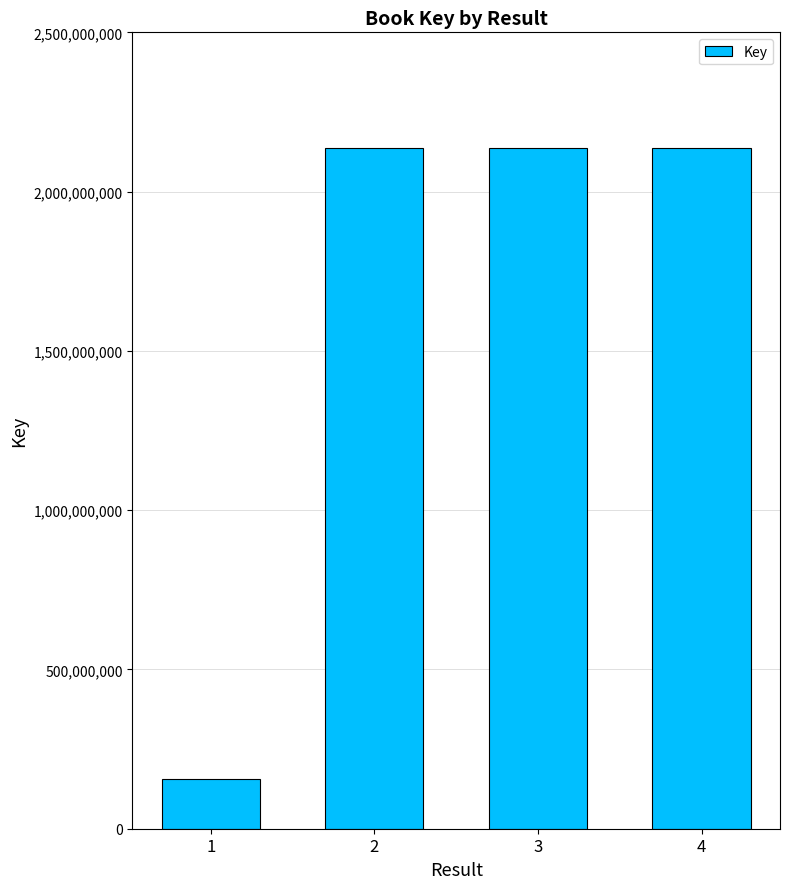

What is the change in value from 1 to 4?

+1980053060